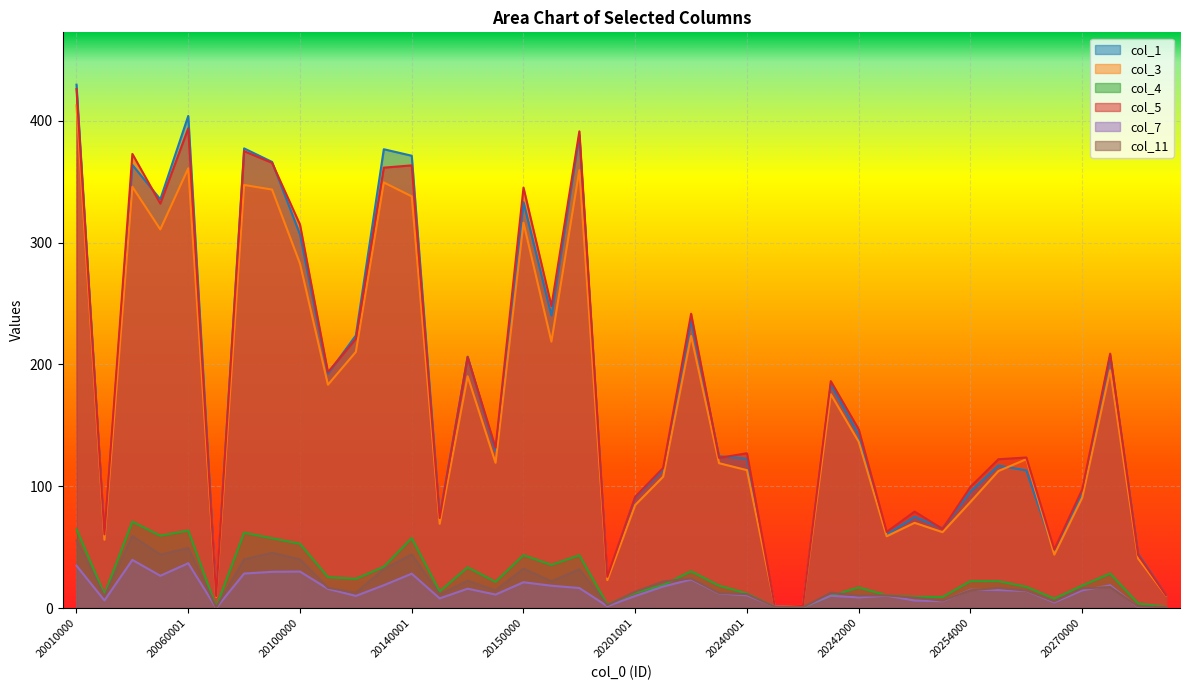

What is the total value across all series at 20020001?

202.8